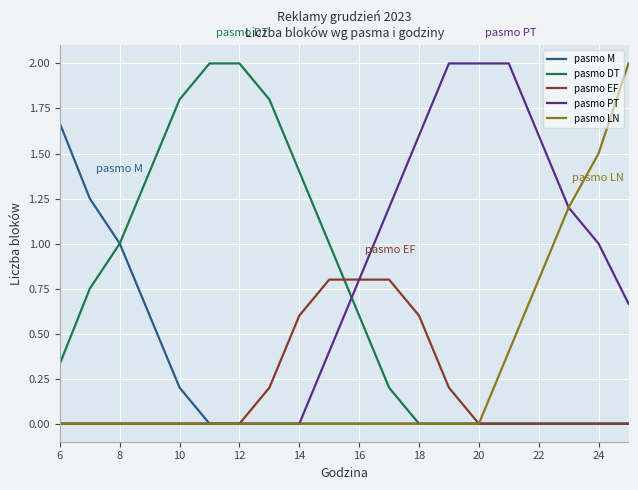

What is the greatest value displayed?

2.0